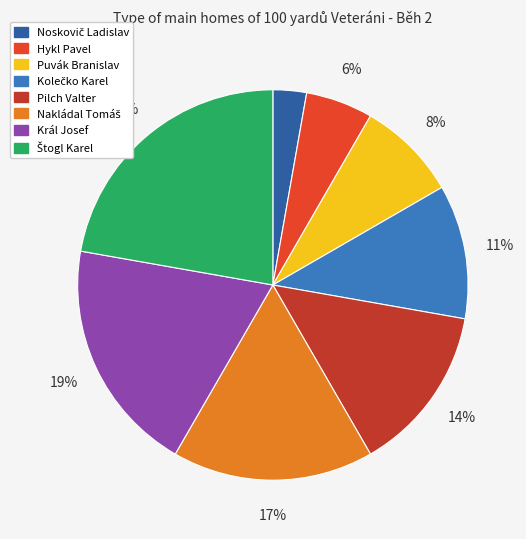

How many slices are in this pie chart?

8